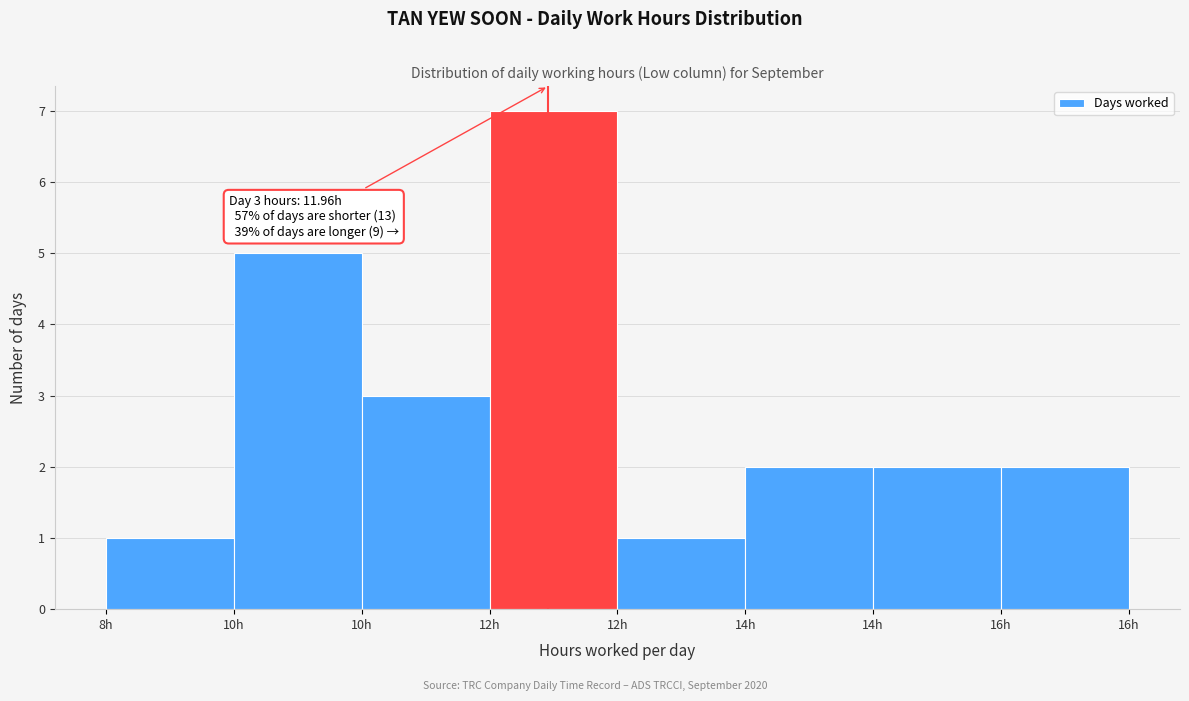

How many distinct data groups are displayed?

1